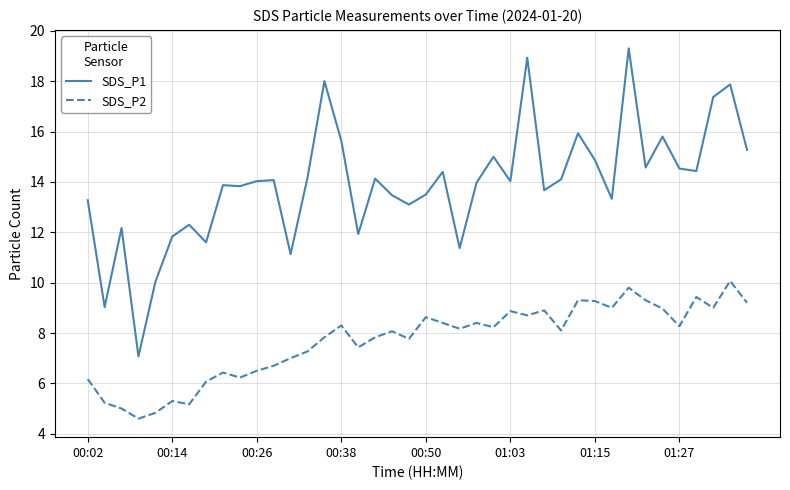

What is the minimum value for SDS_P2?

4.6